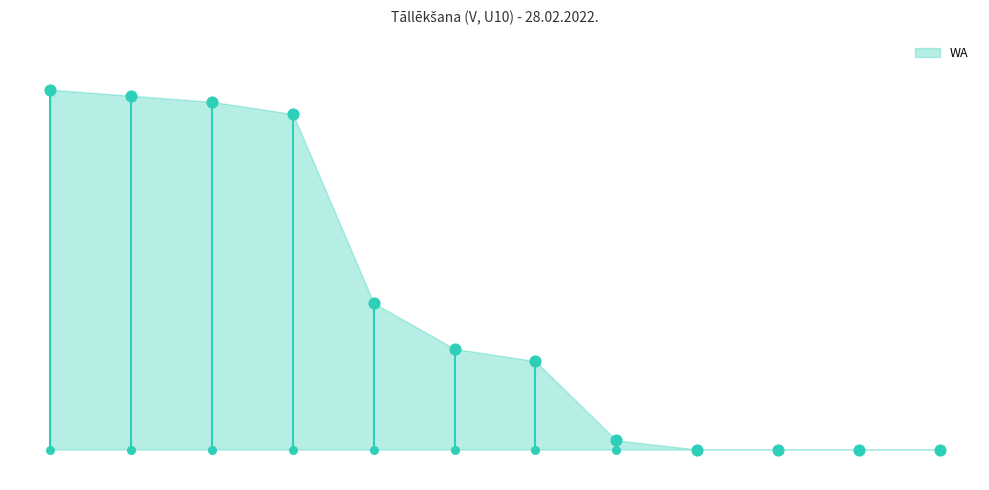

What is the ratio of the value at Hugo Geļevs to the value at Mārcis Saukants?

0.2